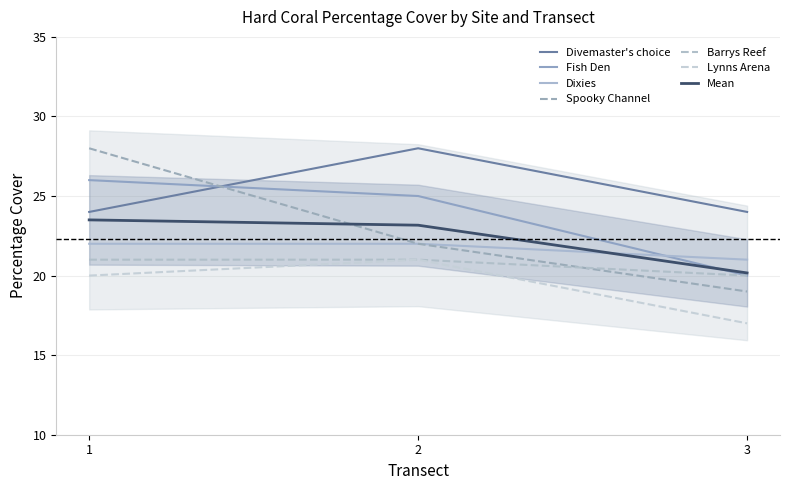

At which category is the sum across all series the highest?

1